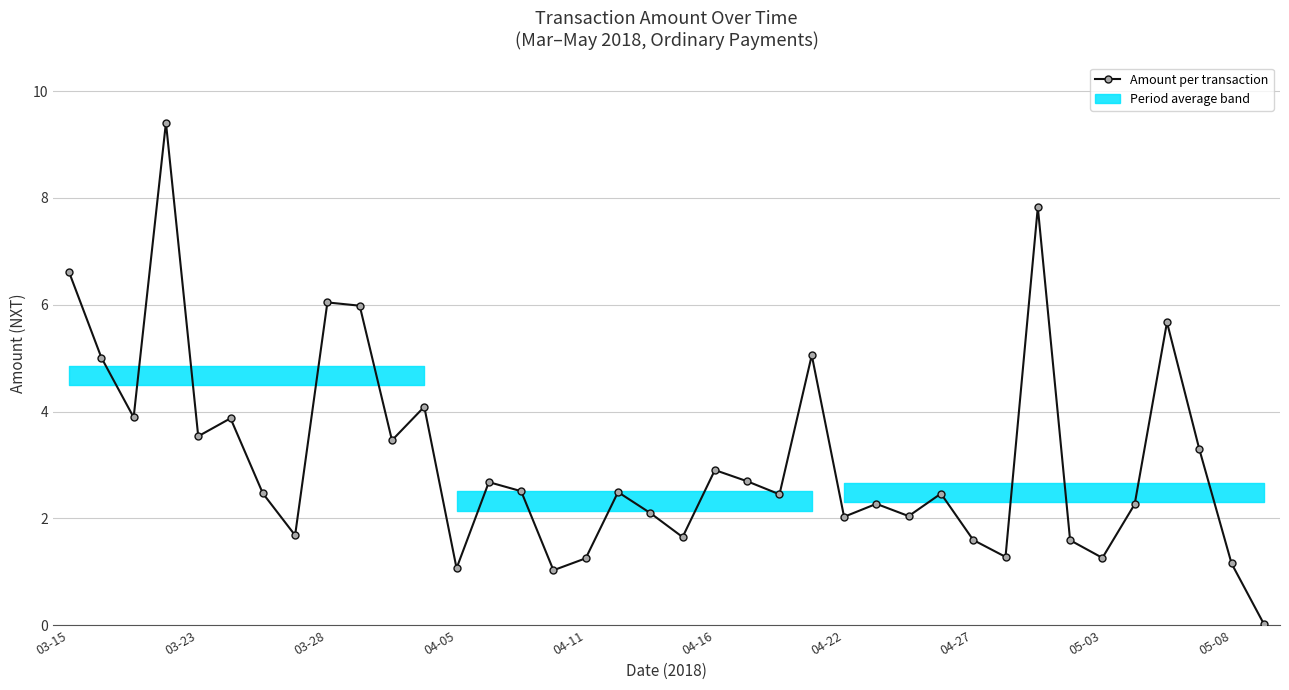

What is the sum of all values?

118.7